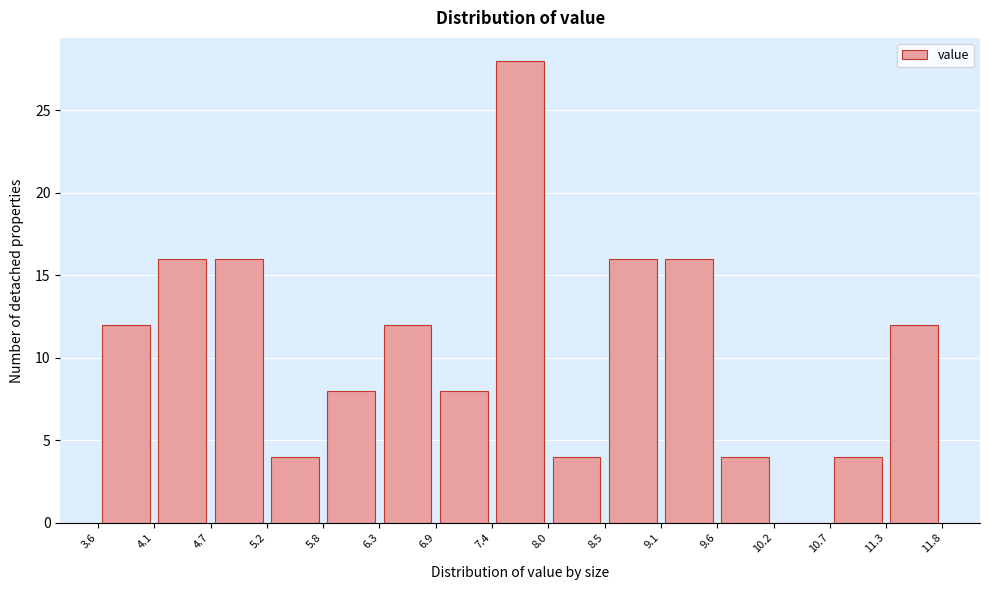

Reading left to right, list every bar in this chart as the range it spans on the x-axis followed by its height. The values are not printed on the chart, so give them approximately, as read against the axis.

3.6 to 4.1: 12
4.1 to 4.7: 16
4.7 to 5.2: 16
5.2 to 5.8: 4
5.8 to 6.3: 8
6.3 to 6.9: 12
6.9 to 7.4: 8
7.4 to 8.0: 28
8.0 to 8.5: 4
8.5 to 9.1: 16
9.1 to 9.6: 16
9.6 to 10.2: 4
10.2 to 10.7: 0
10.7 to 11.3: 4
11.3 to 11.8: 12